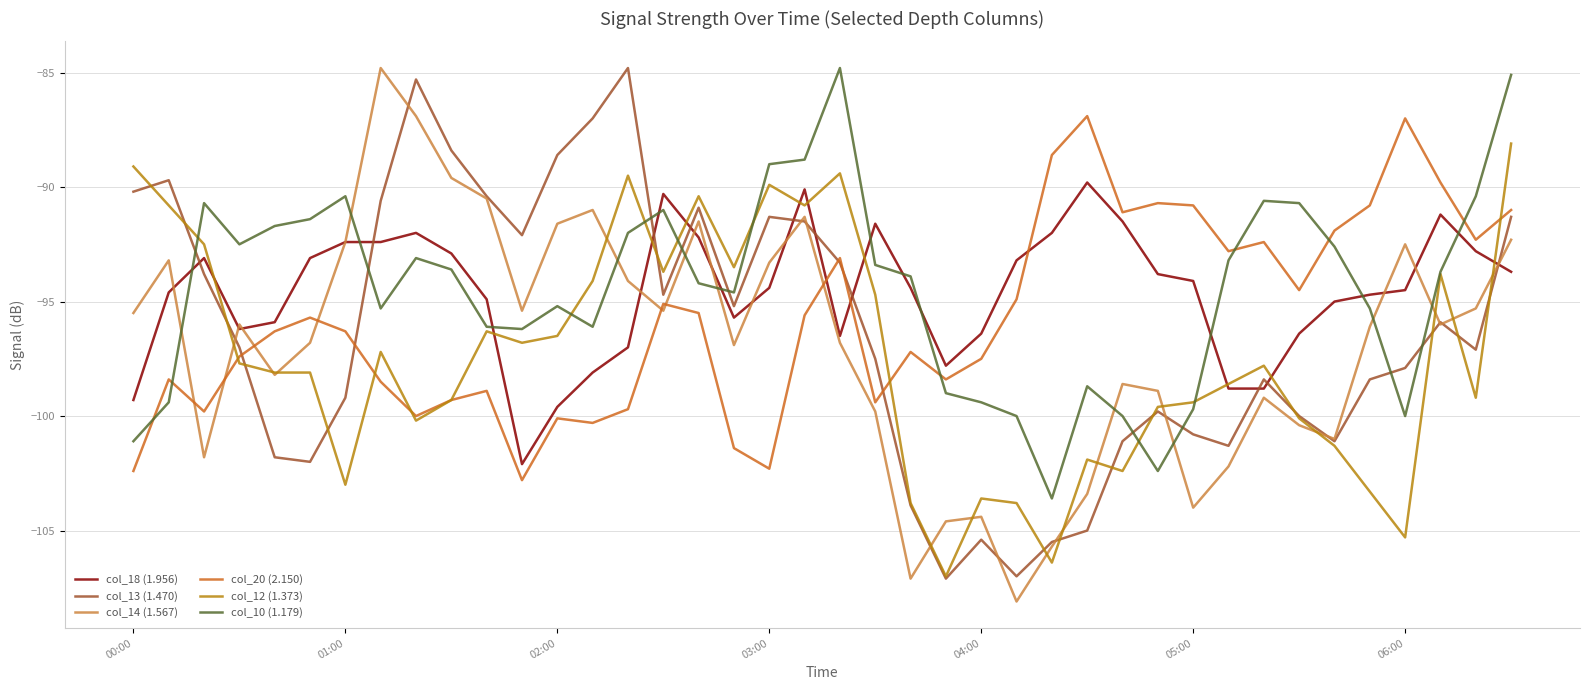

After their last crossing, which series has the higher values: col_18 (1.956) or col_13 (1.470)?

col_13 (1.470)